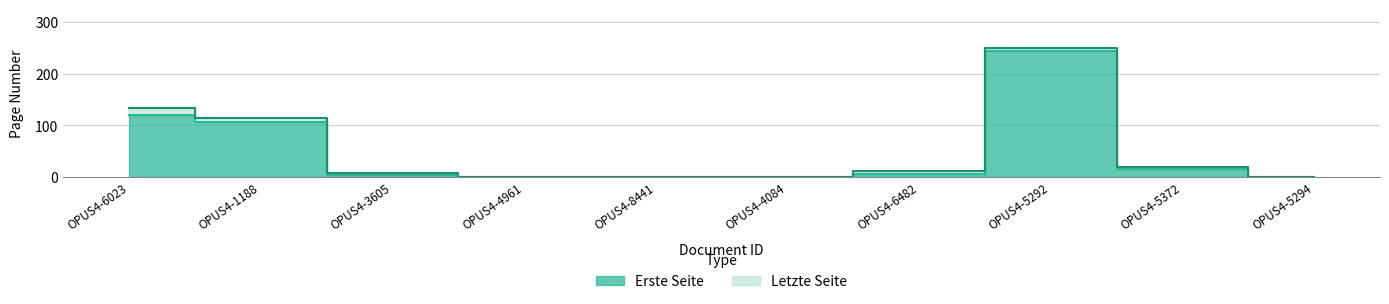

How many values in the Letzte Seite series are below 12?

5